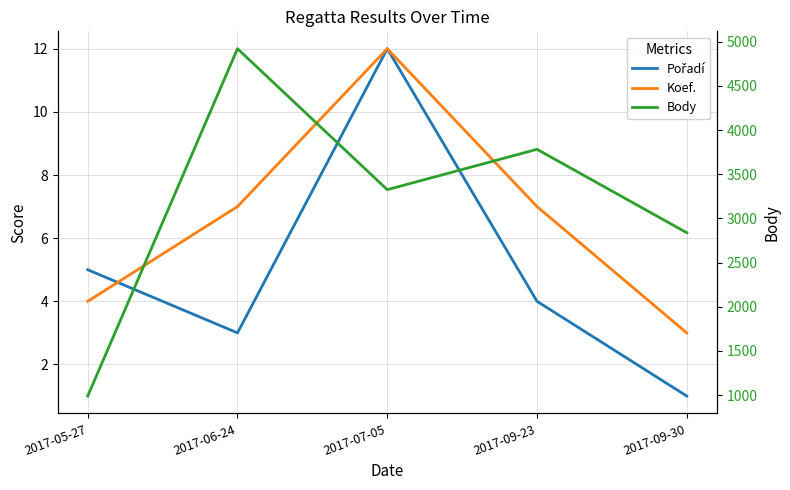

What is the label of the 3rd point from the right?

2017-07-05